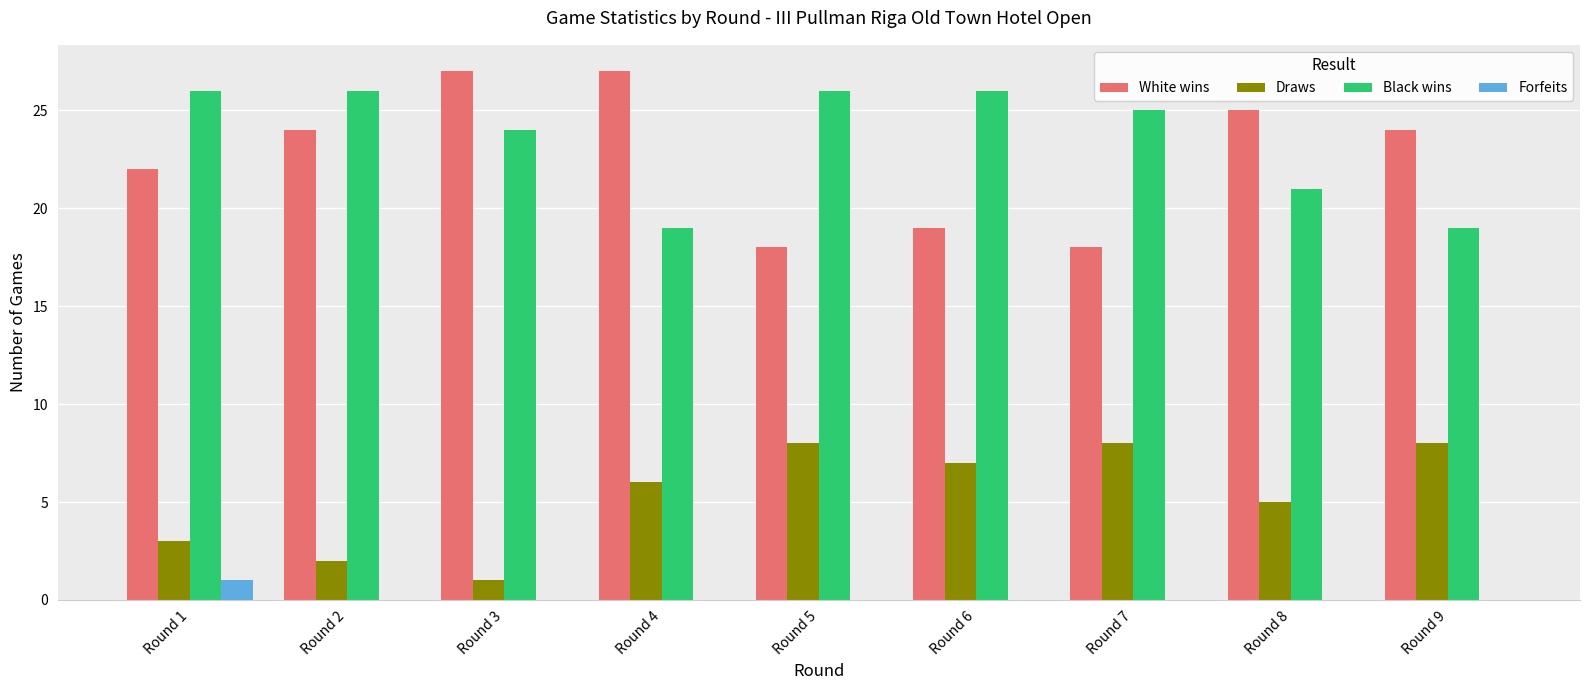

The White wins series shows 10 at Round 2. True or false?

False